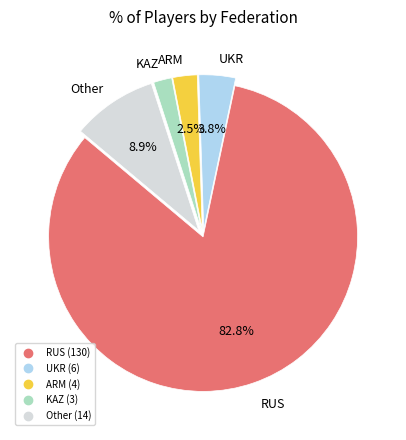

The RUS slice represents 95% of the pie. True or false?

False